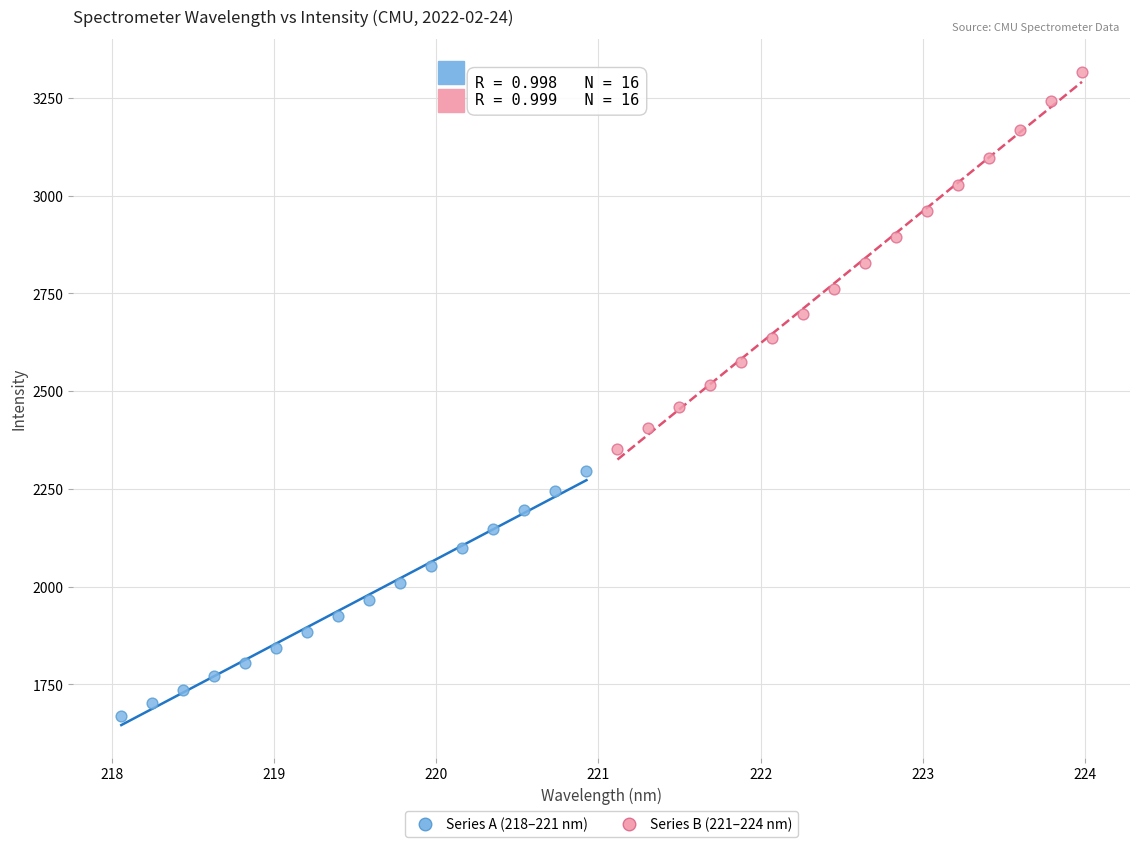

Which series reaches the maximum Y coordinate?

Series B (221–224 nm)